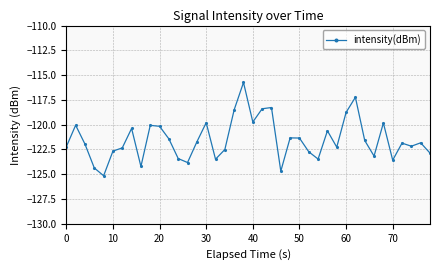

What is the difference between the second highest and minimum values?

7.9